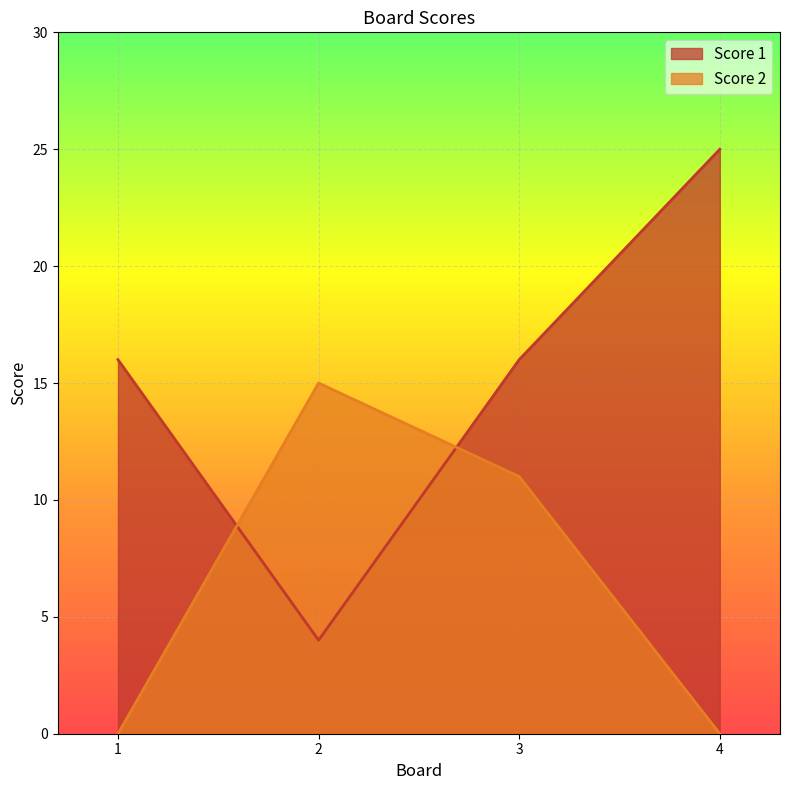

Between which two adjacent categories do Score 2 and Score 1 first intersect?

1 and 2